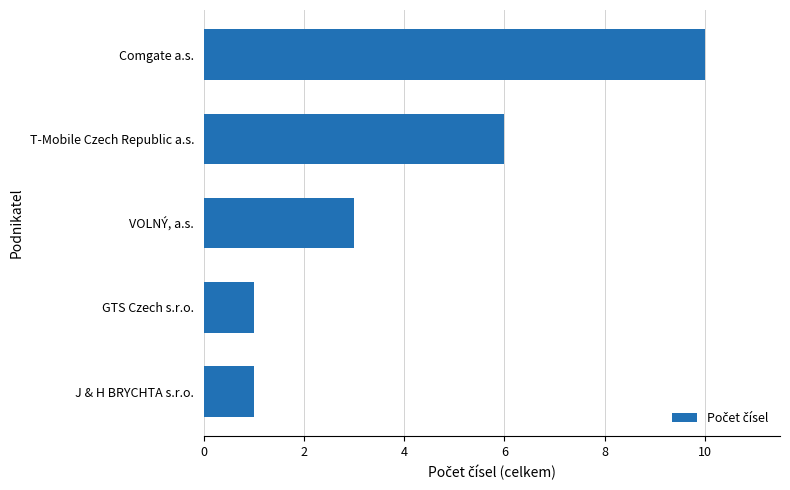

The chart shows a value of 10 at Comgate a.s.. True or false?

True